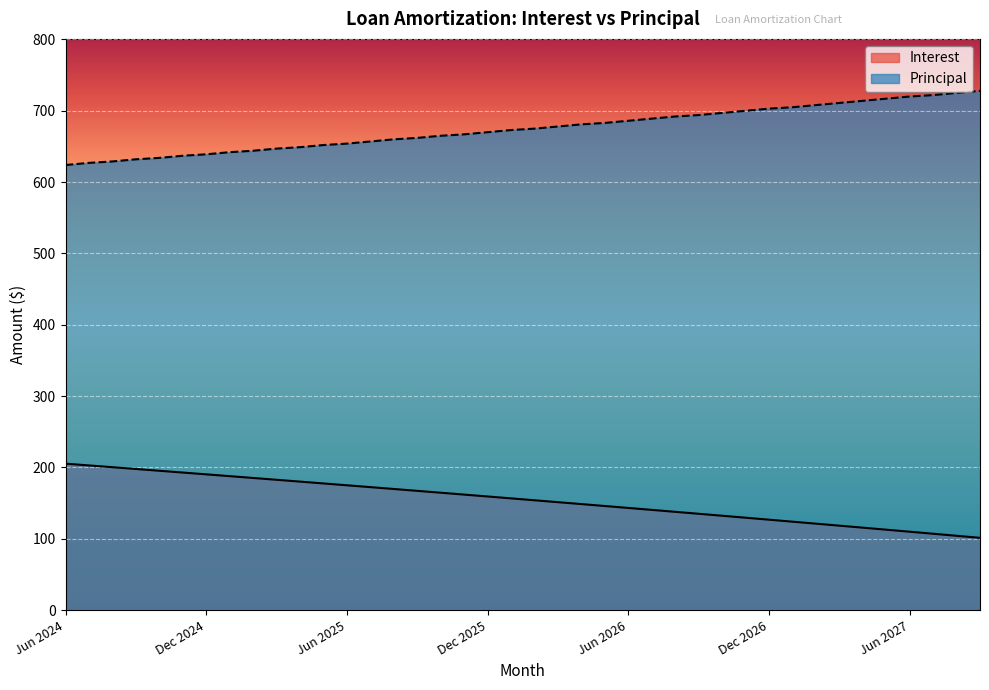

List the series in order of their overall mean, highest first.

Principal, Interest